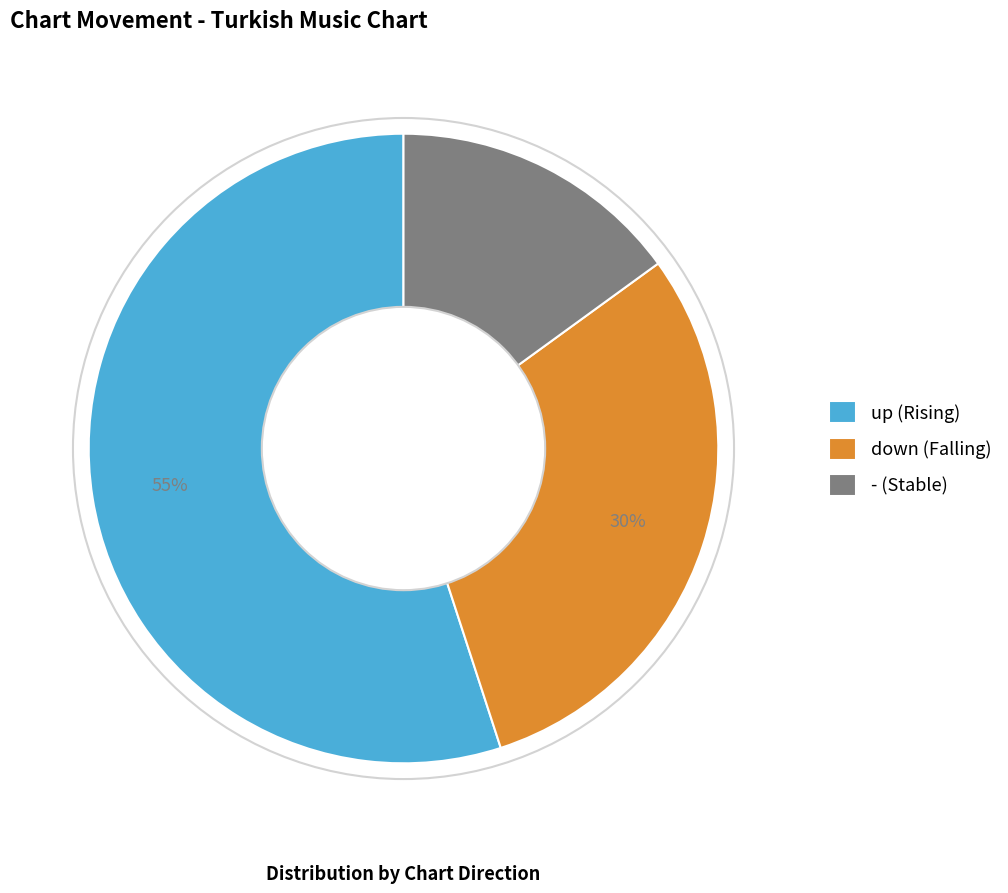

What is the largest slice in the pie chart?

up